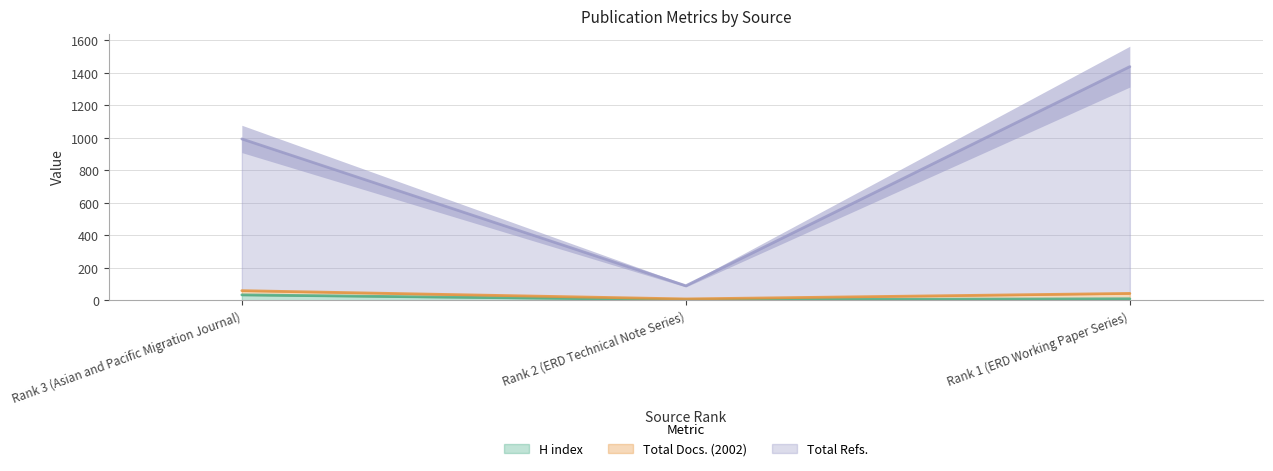

What is the maximum value for H index?

34